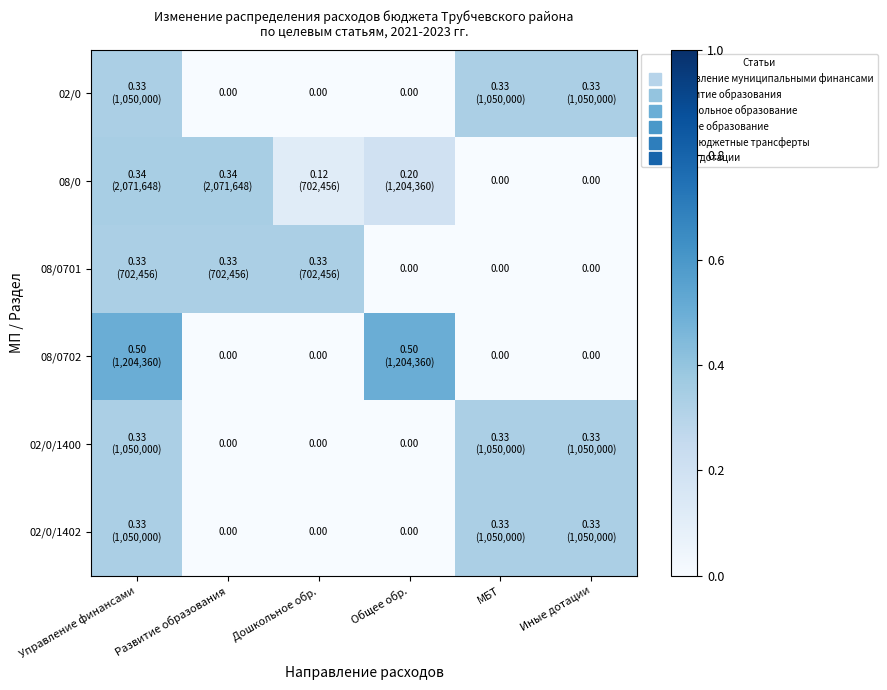

Between Дошкольное обр. and Иные дотации, which is larger?

Иные дотации